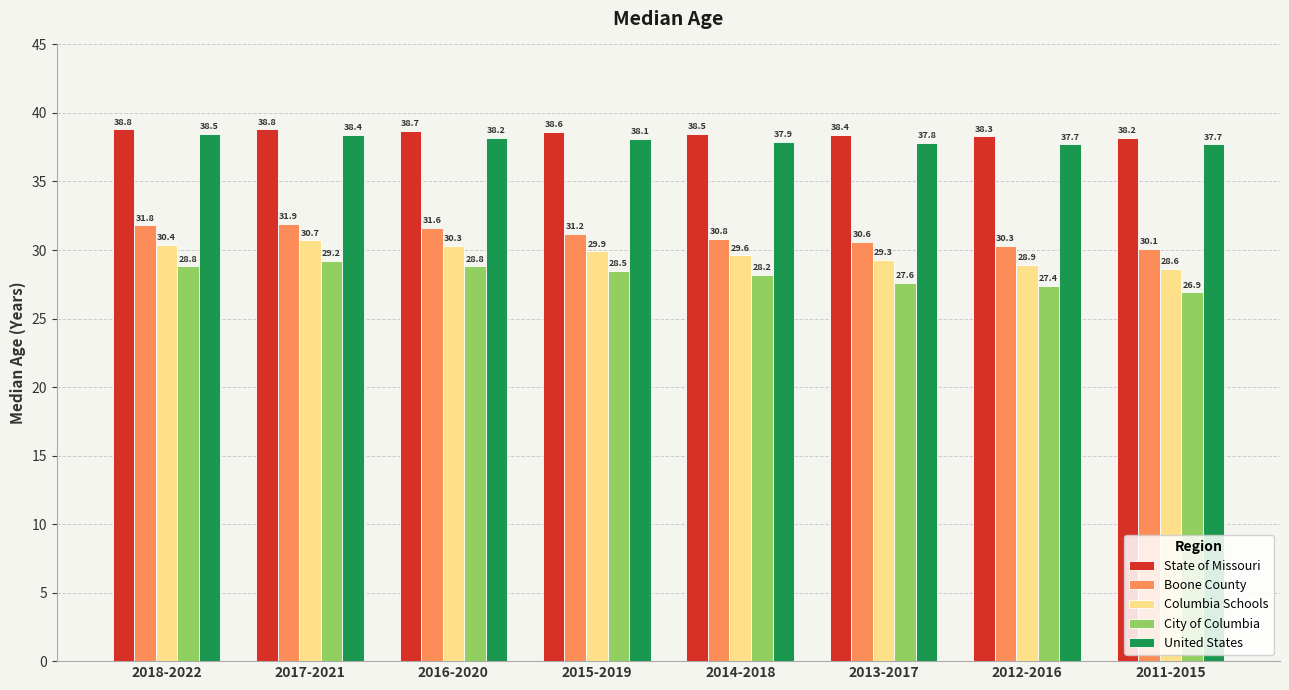

How many categories are shown in the chart?

8